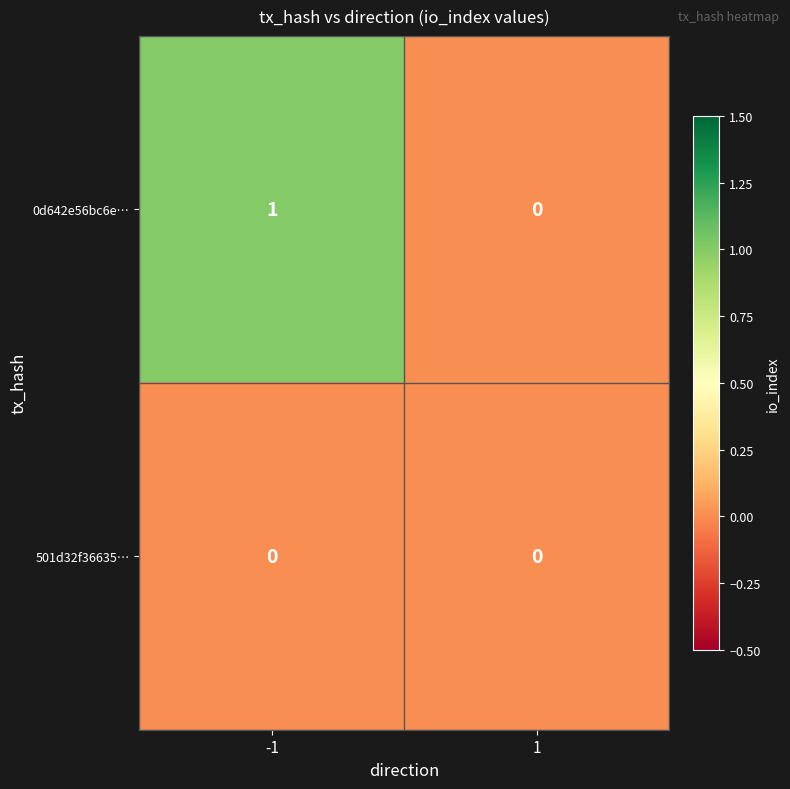

Is the value of 501d32f36635… at 1 greater than the value of 0d642e56bc6e… at -1?

No